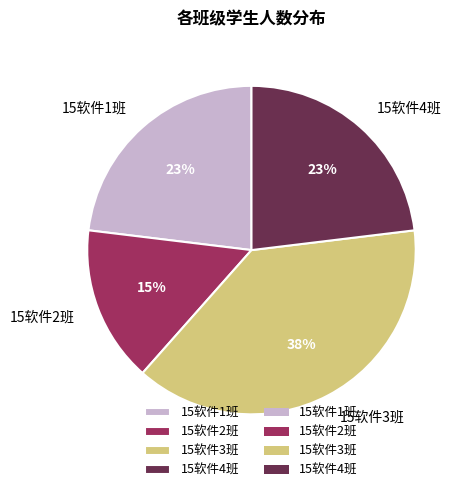

What percentage is the 15软件4班 slice, to the nearest percent?

23%